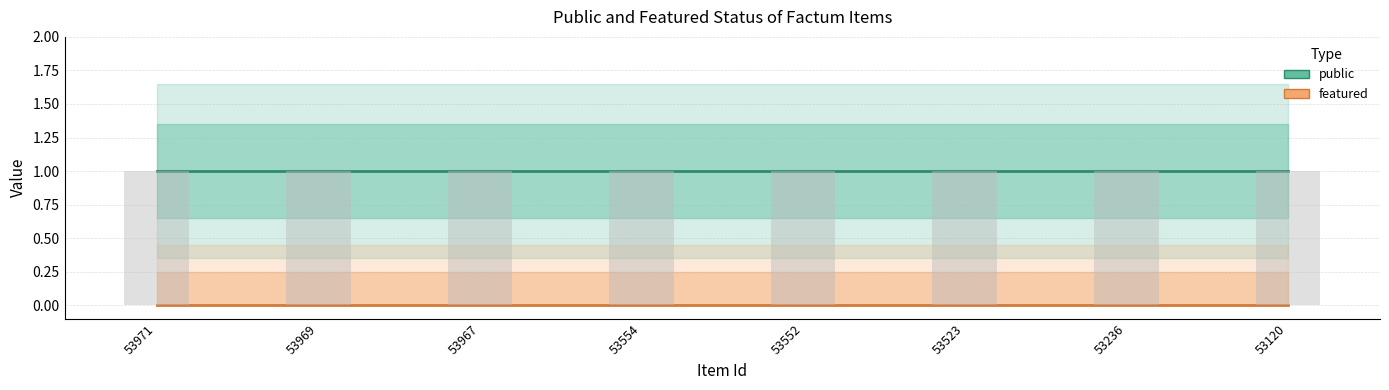

How many bars are there in total?

16